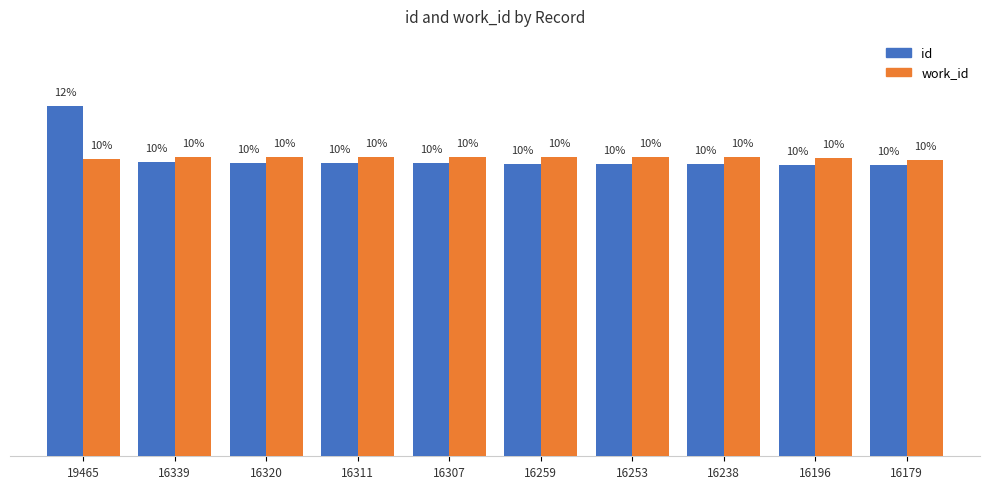

Between 19465 and 16196, which series saw the biggest shift?

id